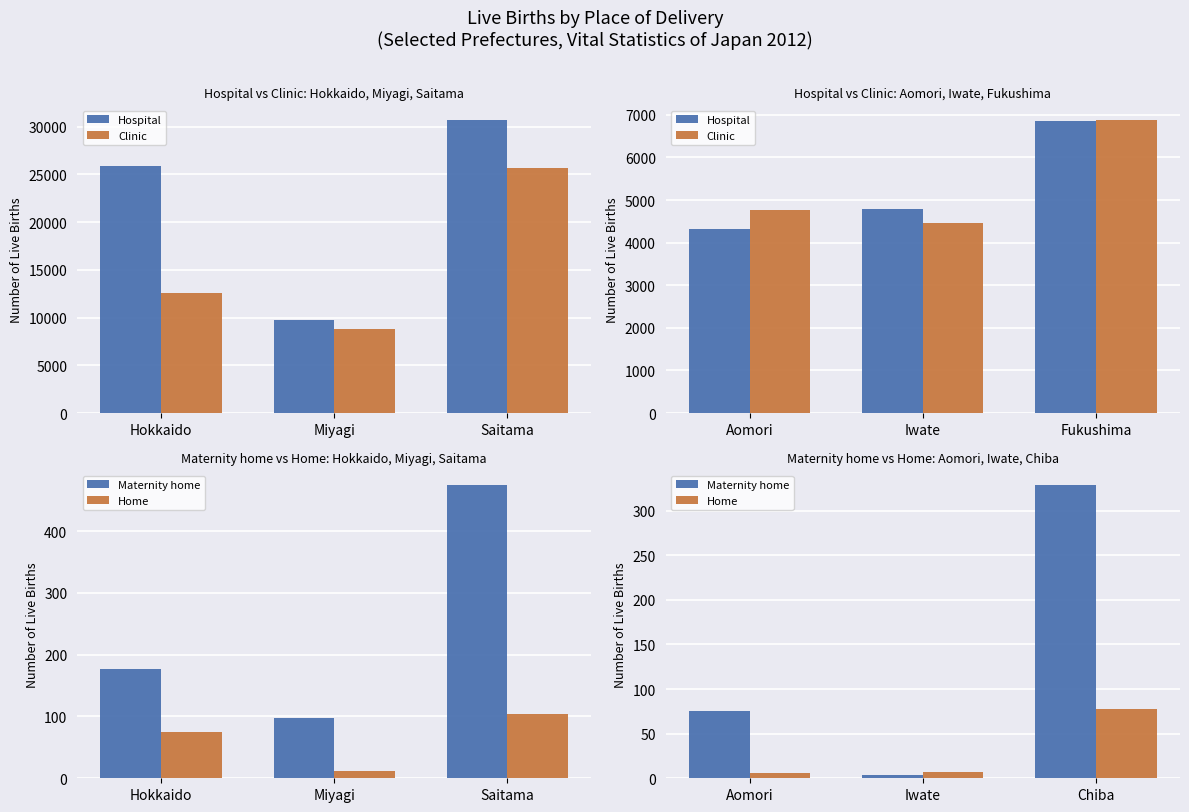

What is the difference between the second highest and minimum values in the Home series?

1